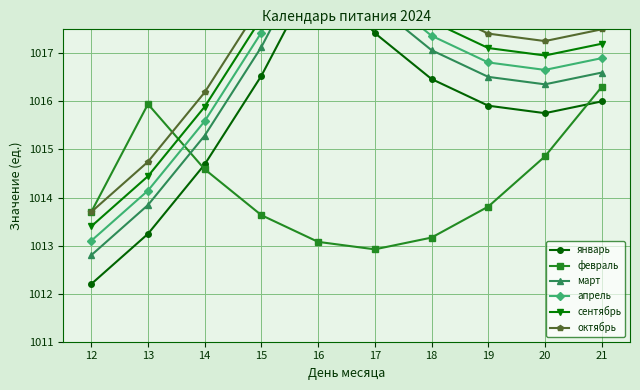

Where does the февраль series first go above 1013?

12